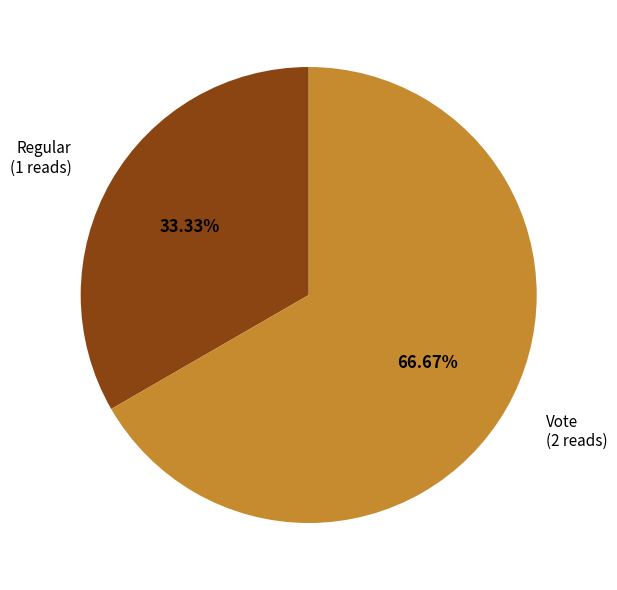

What portion of the pie excludes Vote?

33.3%